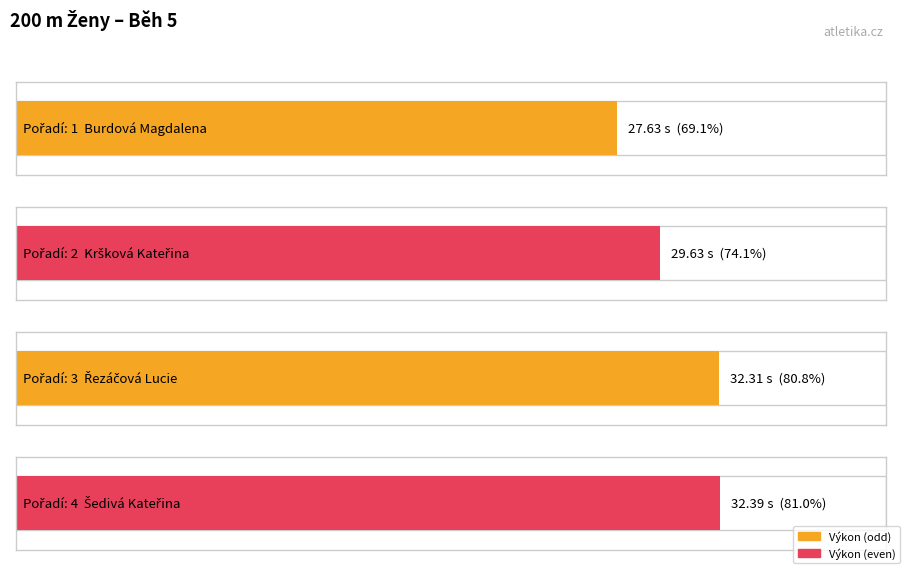

Reading right to left, extract all data points from this chart.

Šedivá Kateřina=32.4	Řezáčová Lucie=32.3	Kršková Kateřina=29.6	Burdová Magdalena=27.6